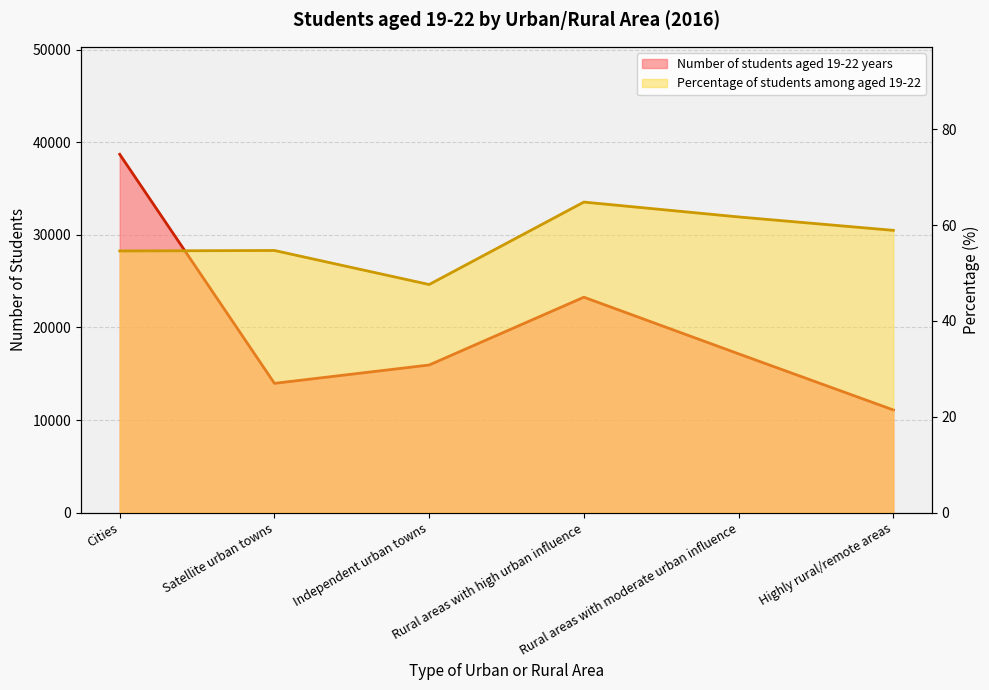

What is the value of the Percentage of students among aged 19-22 point at the 3rd from the left?

47.6